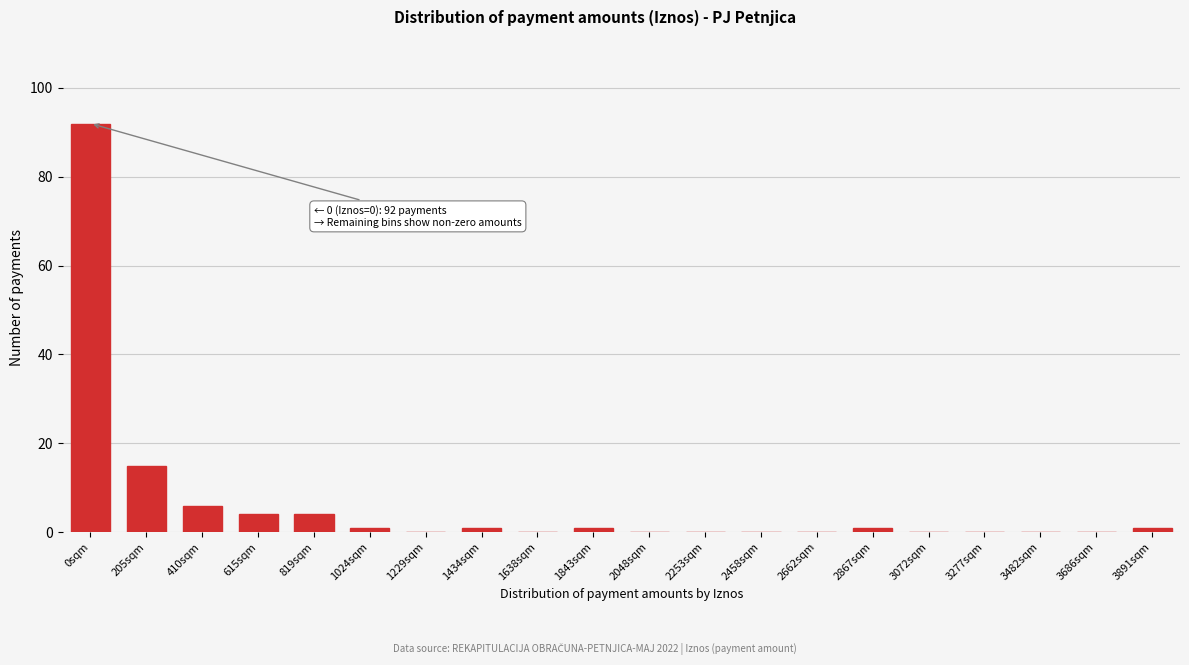

Reading right to left, extract all data points from this chart.

3891sqm=1	3686sqm=0	3482sqm=0	3277sqm=0	3072sqm=0	2867sqm=1	2662sqm=0	2458sqm=0	2253sqm=0	2048sqm=0	1843sqm=1	1638sqm=0	1434sqm=1	1229sqm=0	1024sqm=1	819sqm=4	615sqm=4	410sqm=6	205sqm=15	0sqm=92